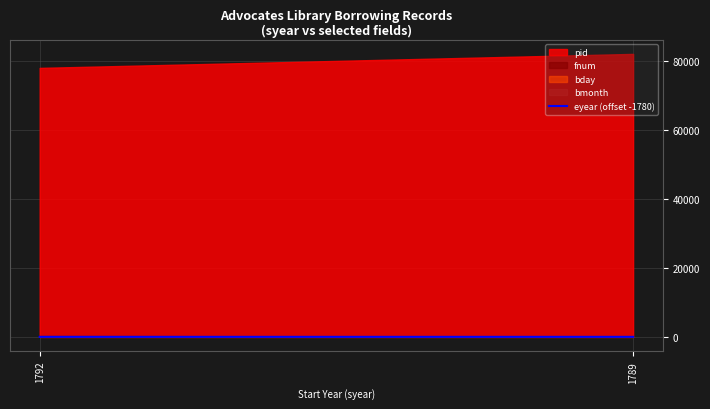

How many values are between 11 and 13?

2